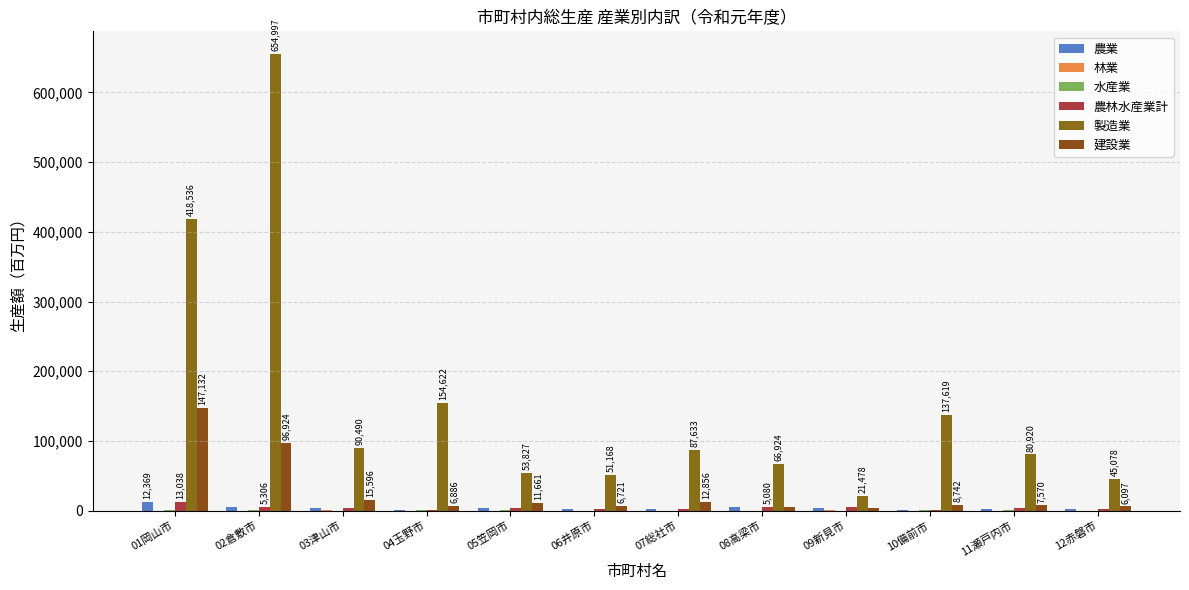

What is the label of the 5th bar from the right?

08高梁市